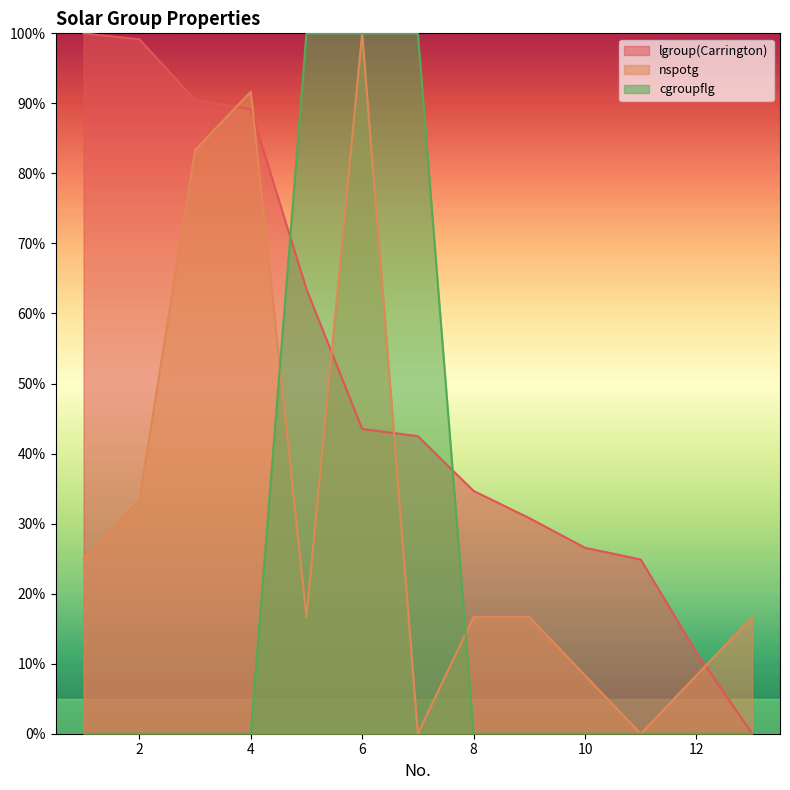

What value does the cgroupflg series have at 5?

100.0